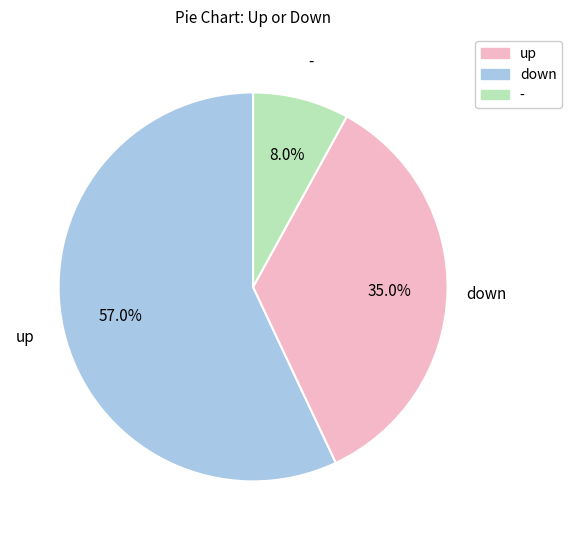

To the nearest percent, what is the combined percentage of up and down?

92%